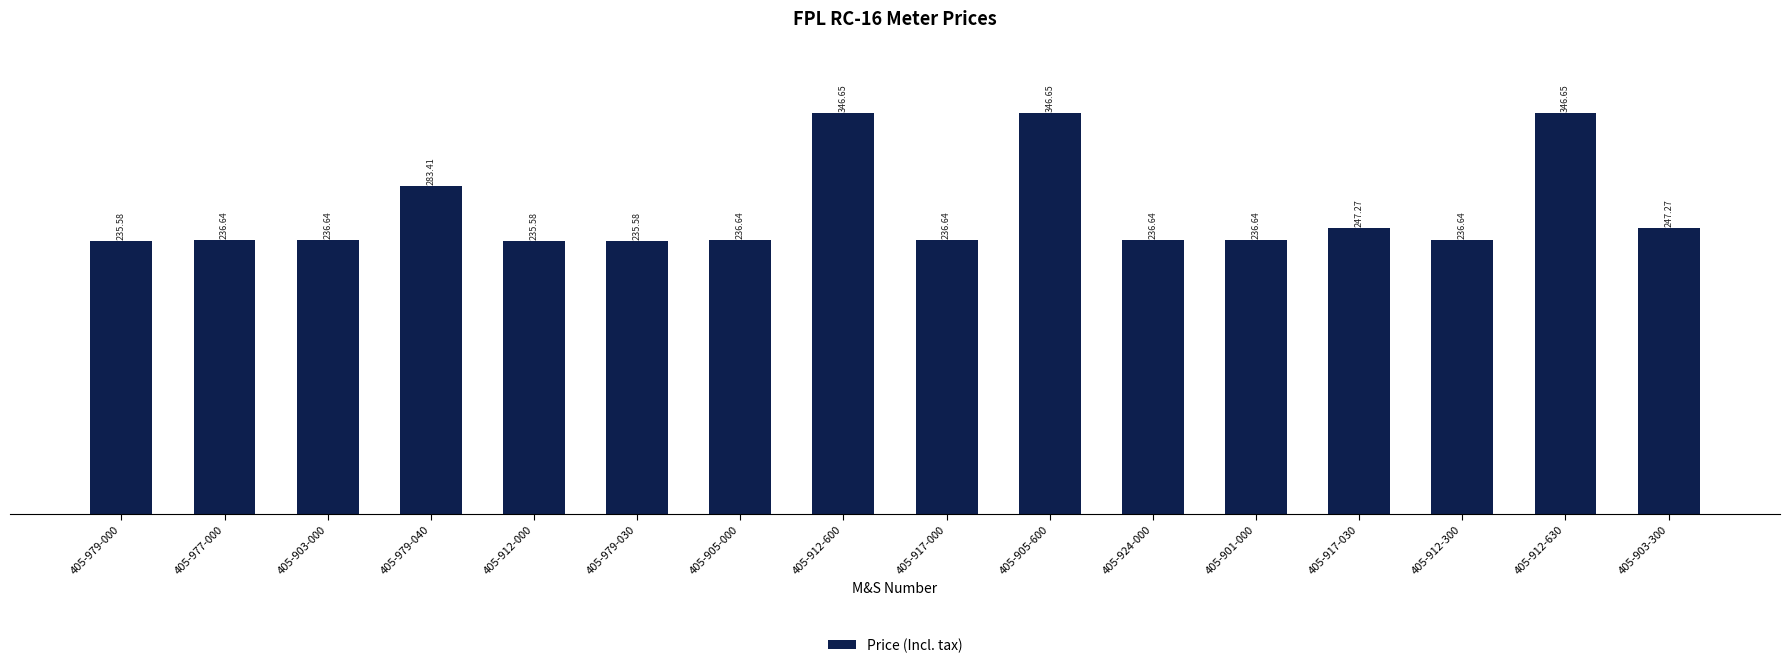

True or false: the data shows 87.2 at 405-917-030.

False